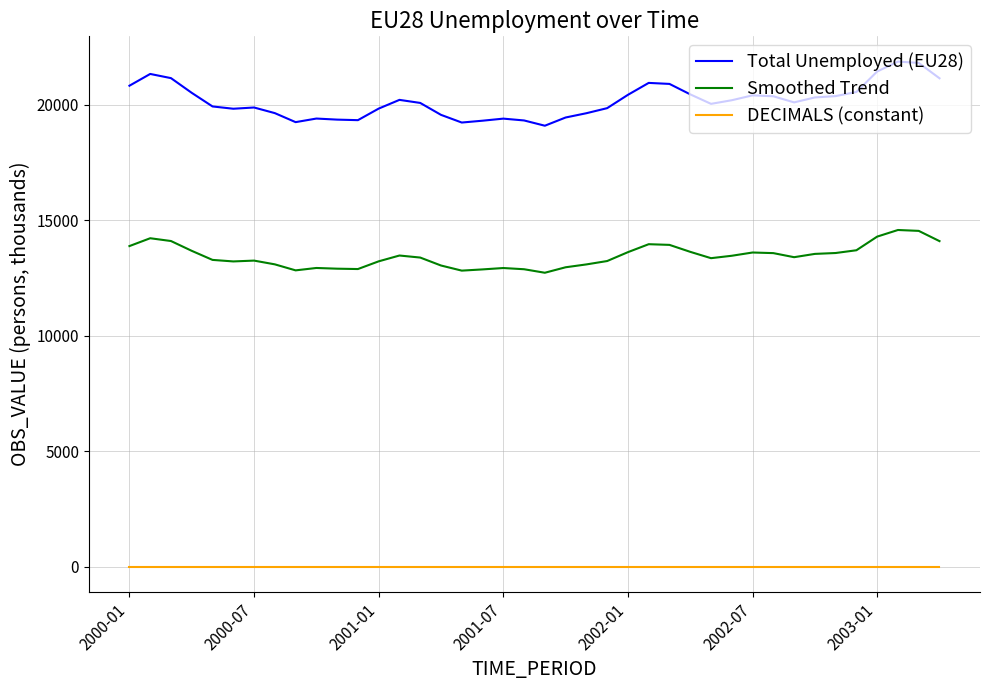

True or false: DECIMALS (constant) and Total Unemployed (EU28) intersect in this chart.

False